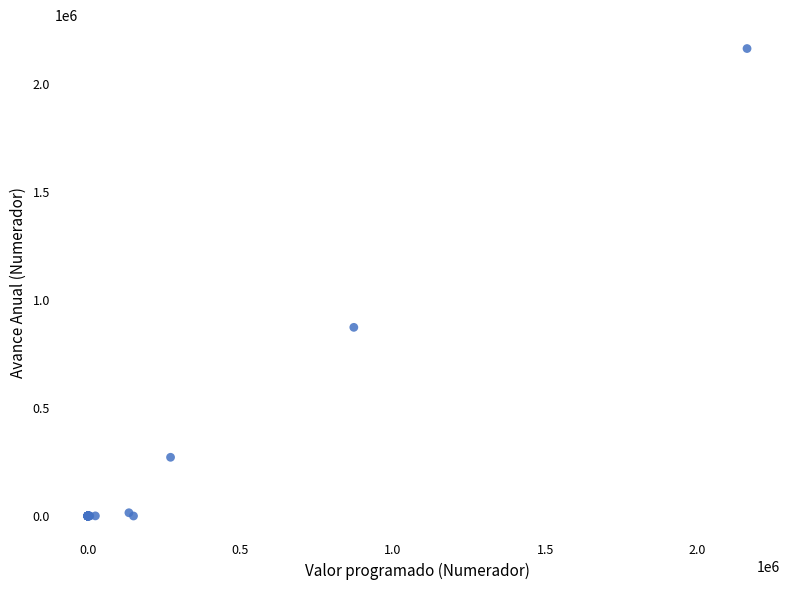

What Y value in the scatter plot is closest to 1081081?

872589.0